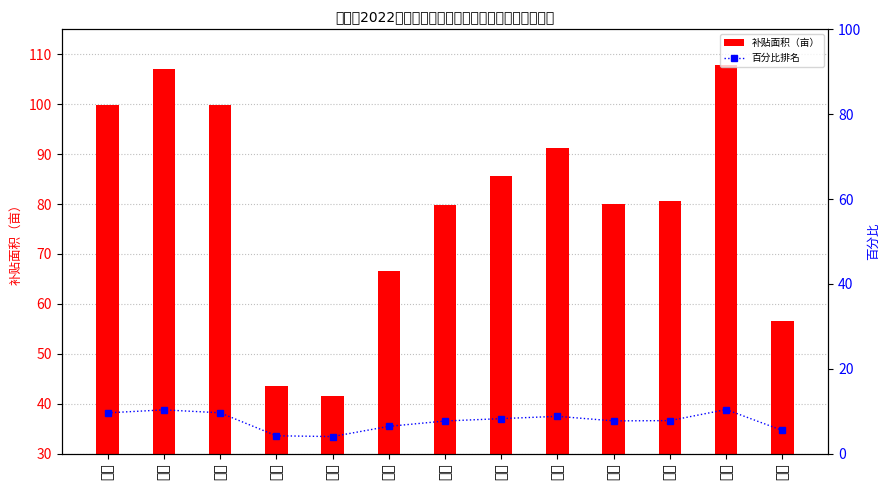

What is the label of the 12th bar from the left?

杨庄